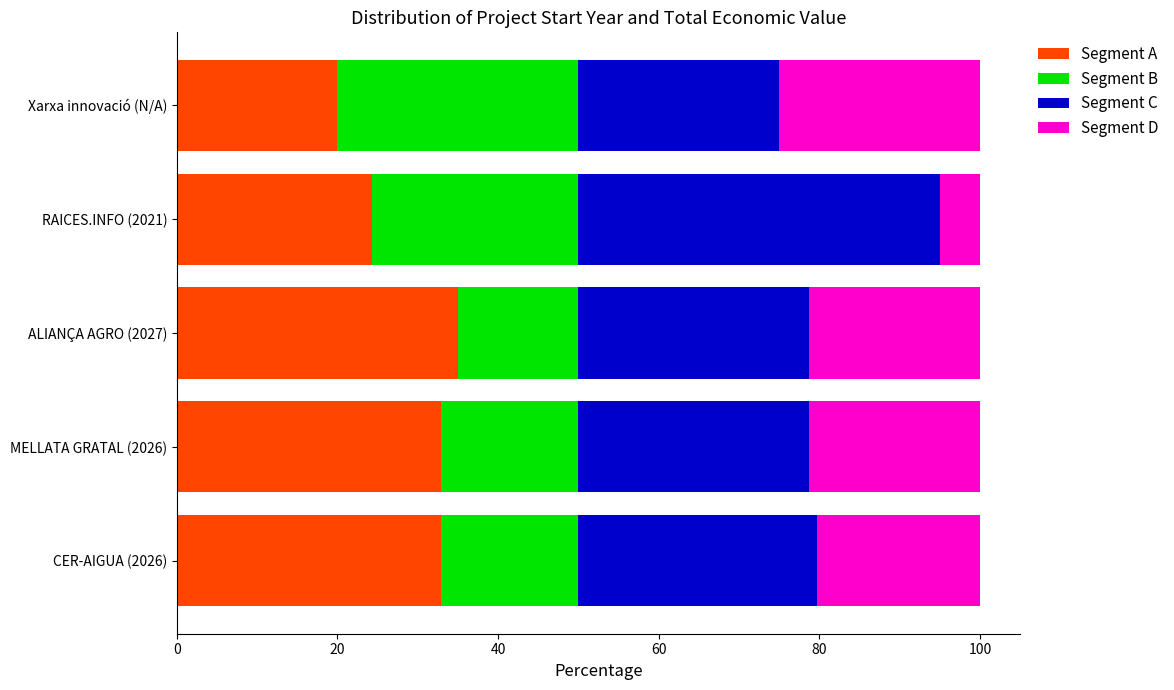

Where is Segment A nearest to the value 27?

RAICES.INFO (2021)